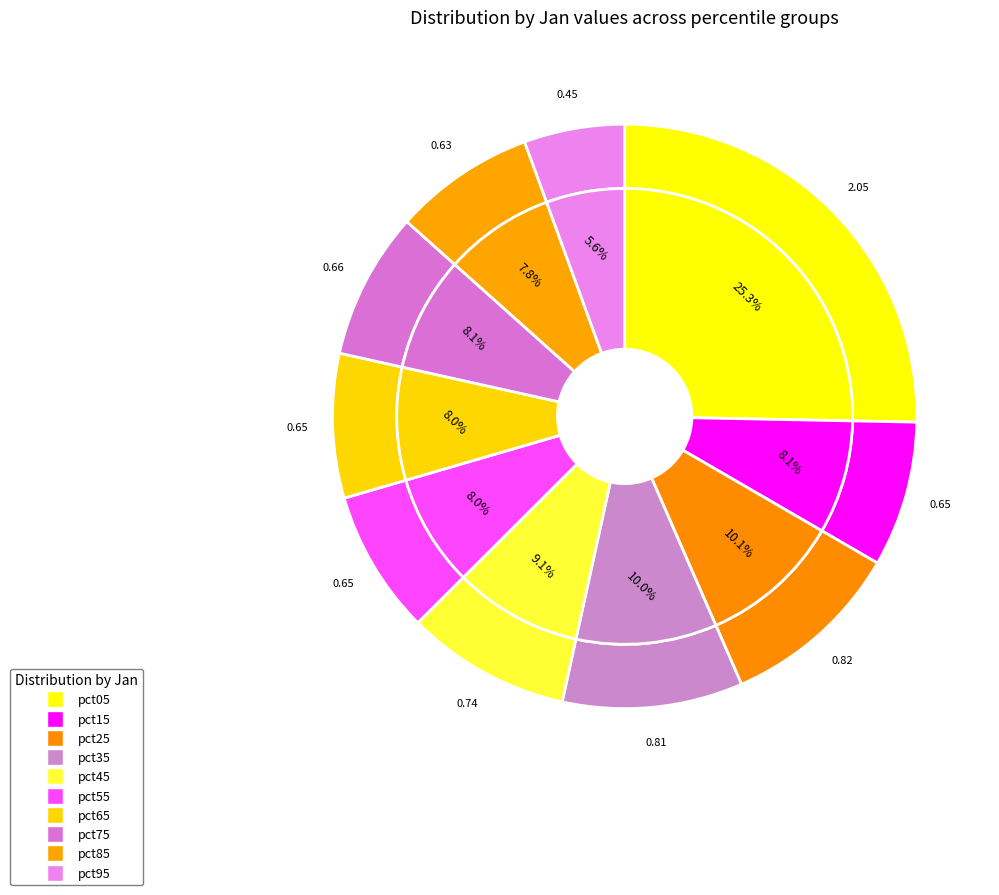

What is the change in value from pct05 to pct65?

-1.4